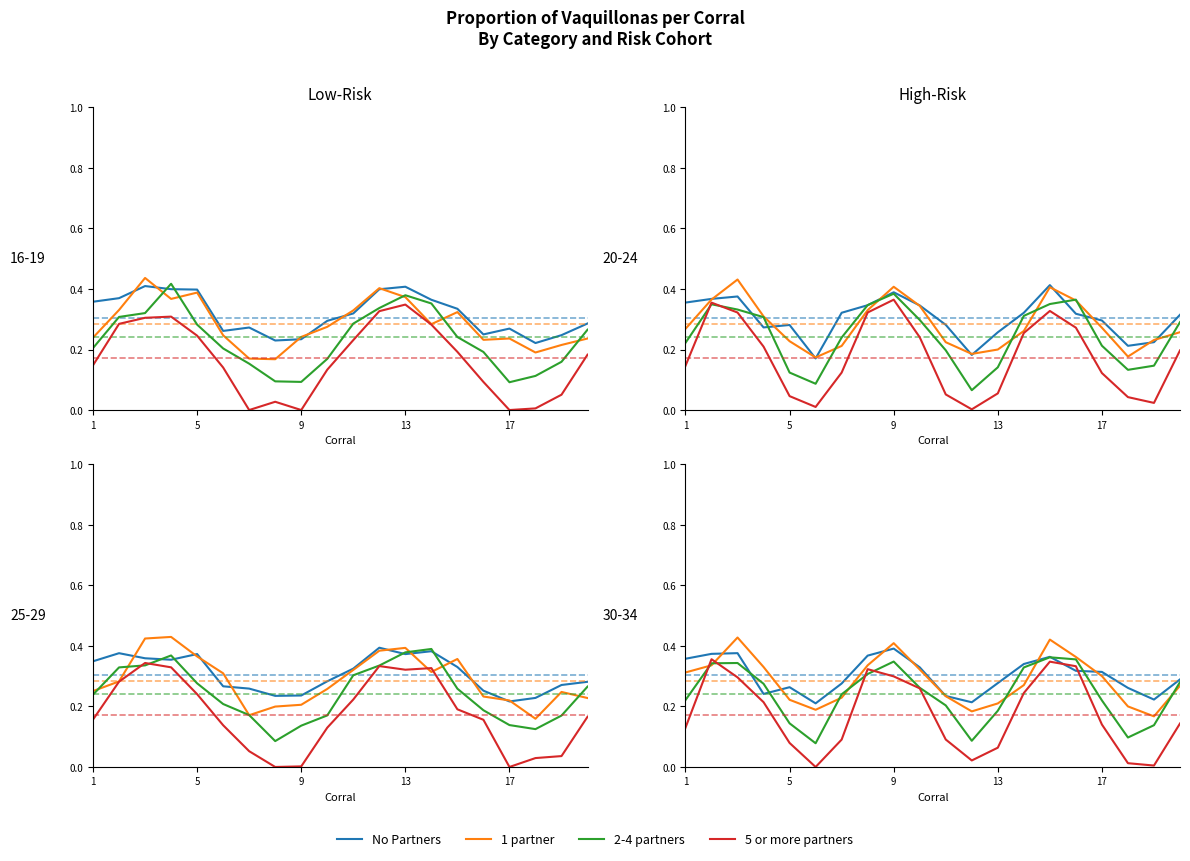

What is the difference between the 5 or more partners values at 9 and 19?

0.1